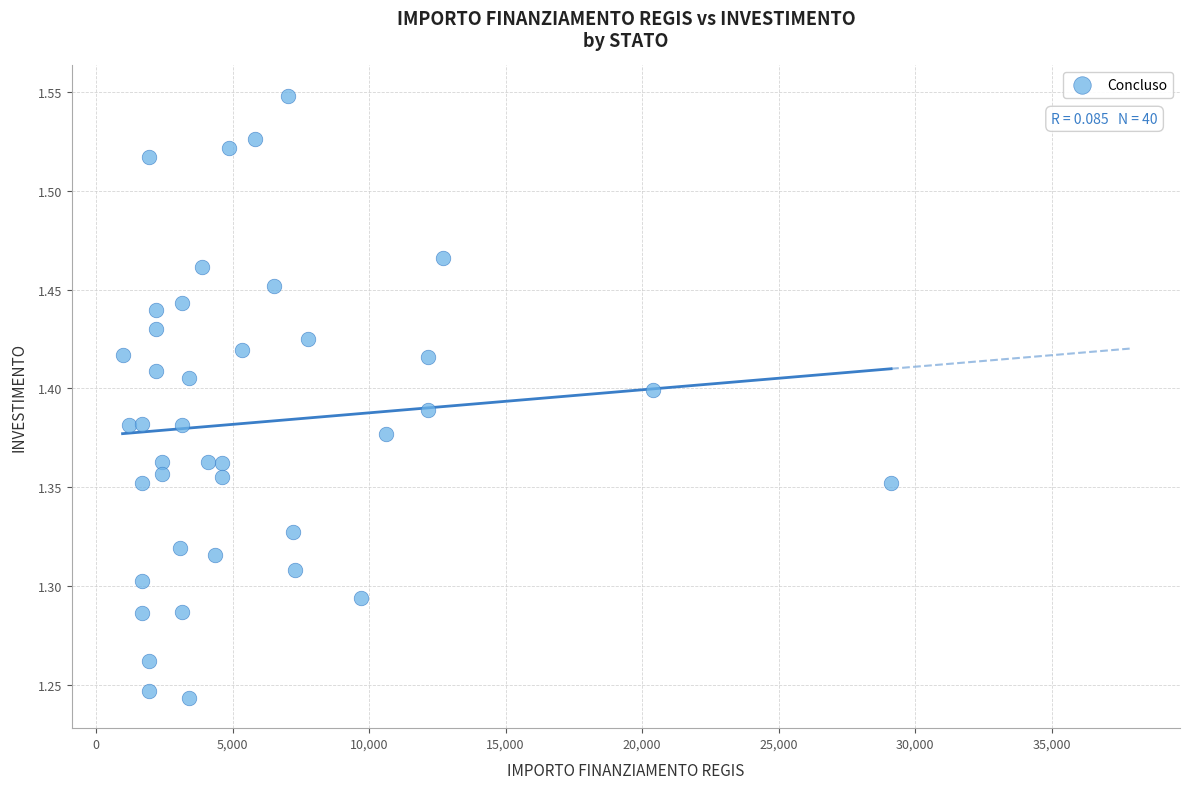

What is the range of X values (max minus min)?

28148.0